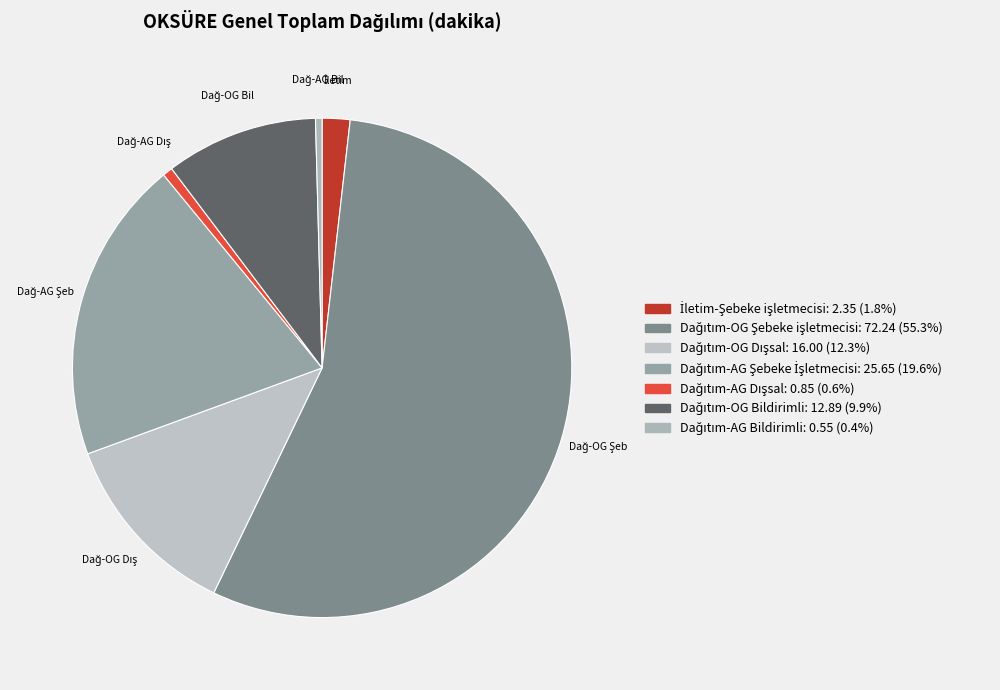

To the nearest percent, what is the average slice percentage?

14%